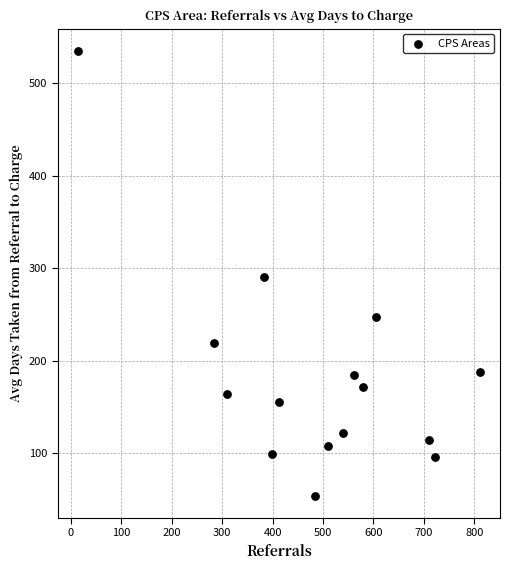

What is the range of X values (max minus min)?

797.0